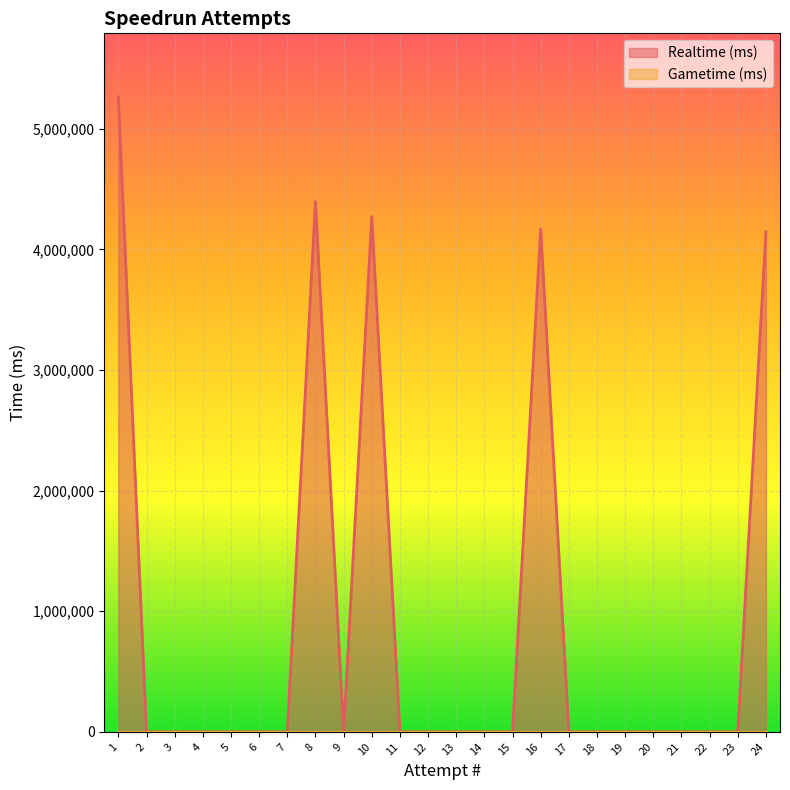

Reading left to right, what are all the values shown in this chart?

24=4145951	23=0	22=0	21=0	20=0	19=0	18=0	17=0	16=4169600	15=0	14=0	13=0	12=0	11=0	10=4272886	9=0	8=4396927	7=0	6=0	5=0	4=0	3=0	2=0	1=5265296